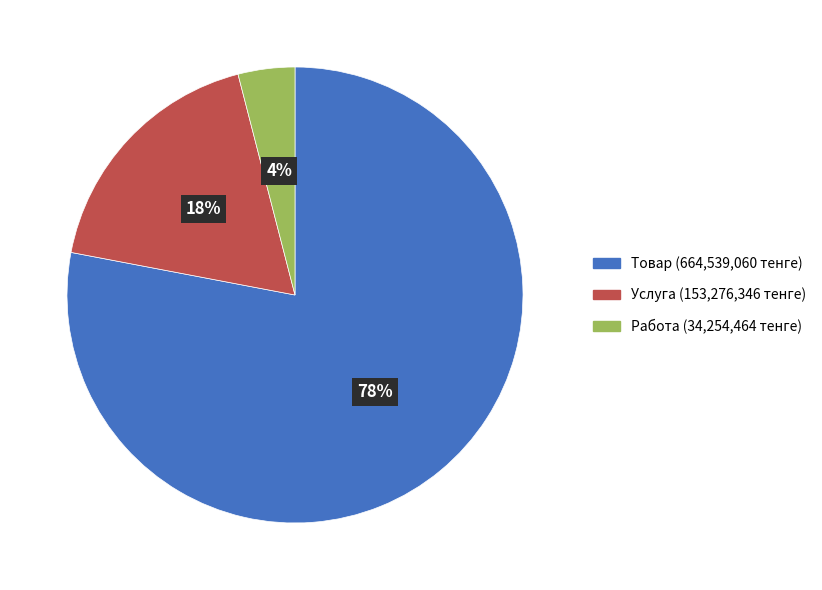

The Работа slice represents 4% of the pie. True or false?

True